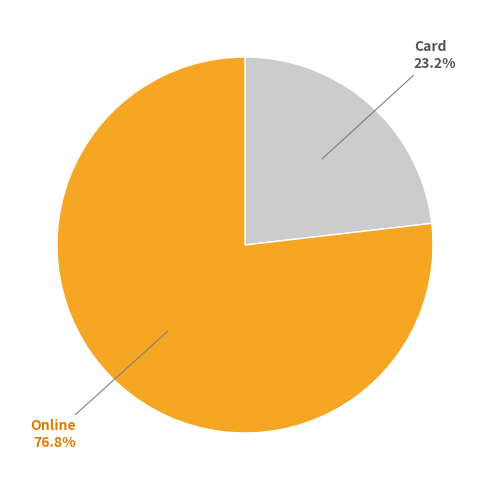

Approximately how many times larger is the value at Online compared to Card?

3.3